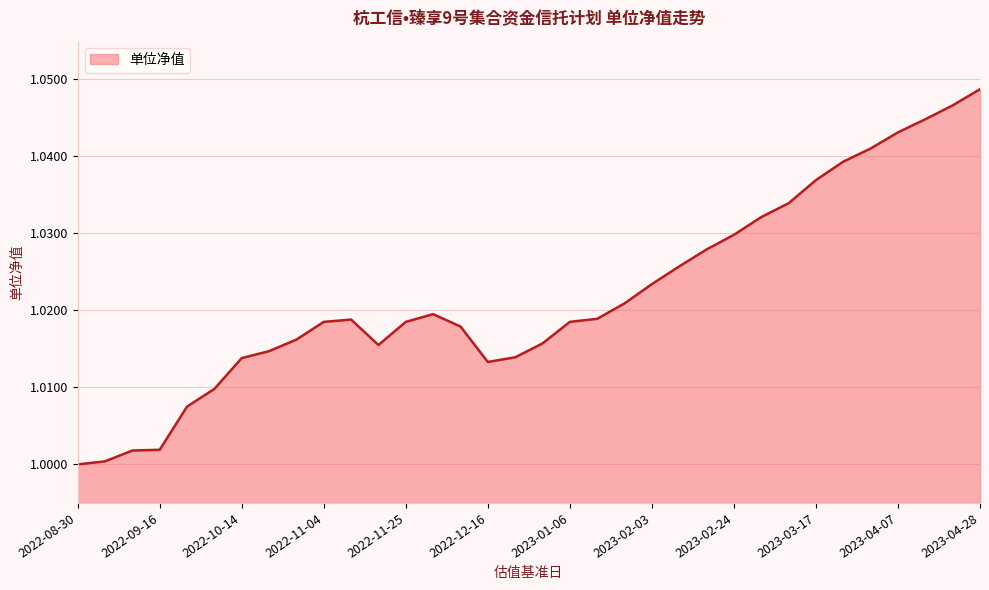

What is the label of the 24th point from the right?

2022-11-11